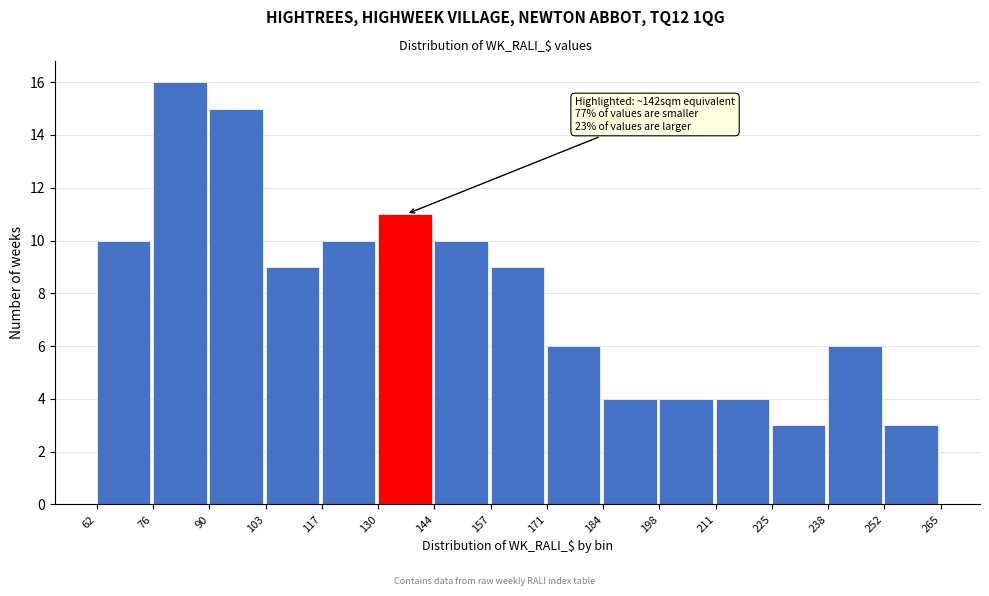

Over which range of the x-axis is the bar tallest?

76 to 90